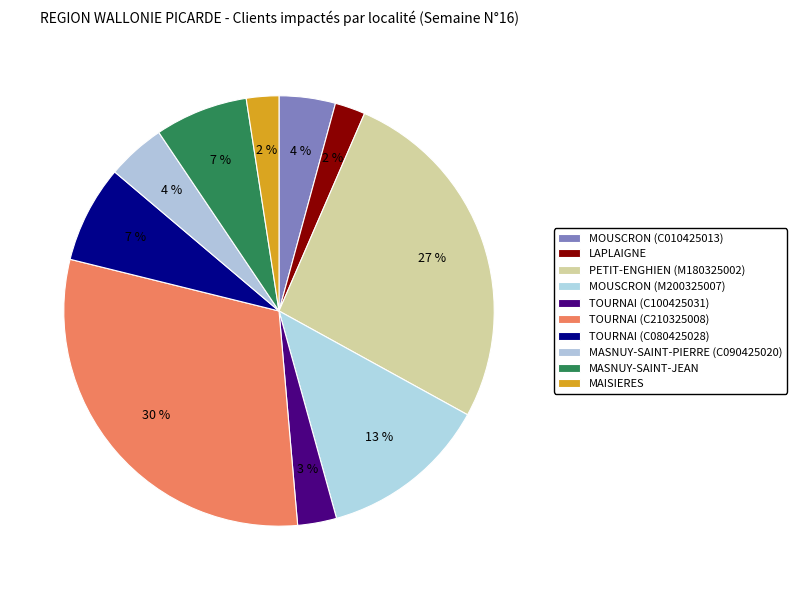

How many slices are in this pie chart?

10